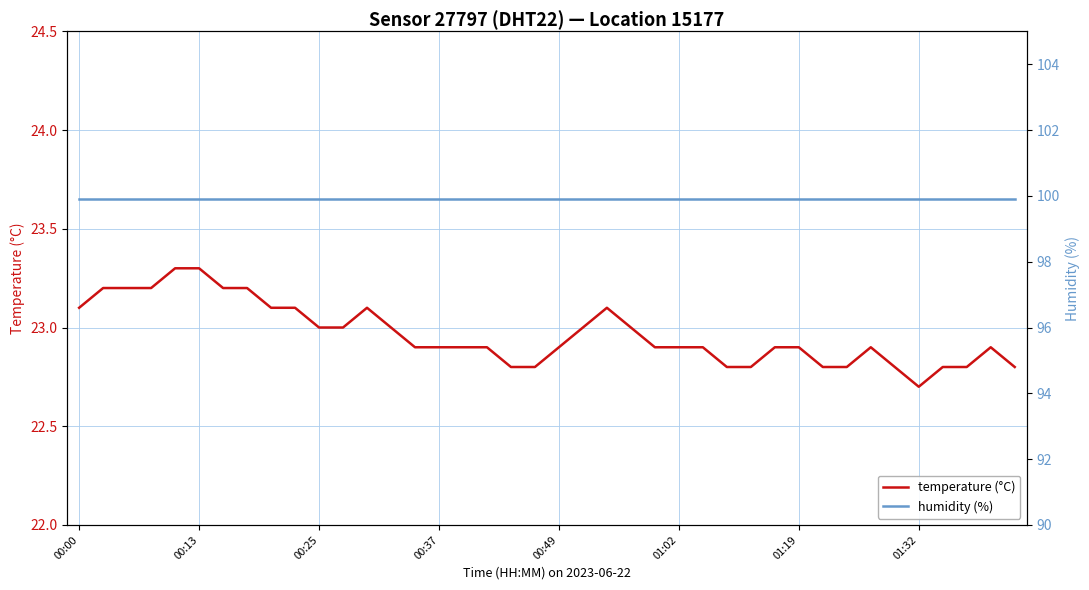

At which label does temperature (°C) reach its minimum?

01:32